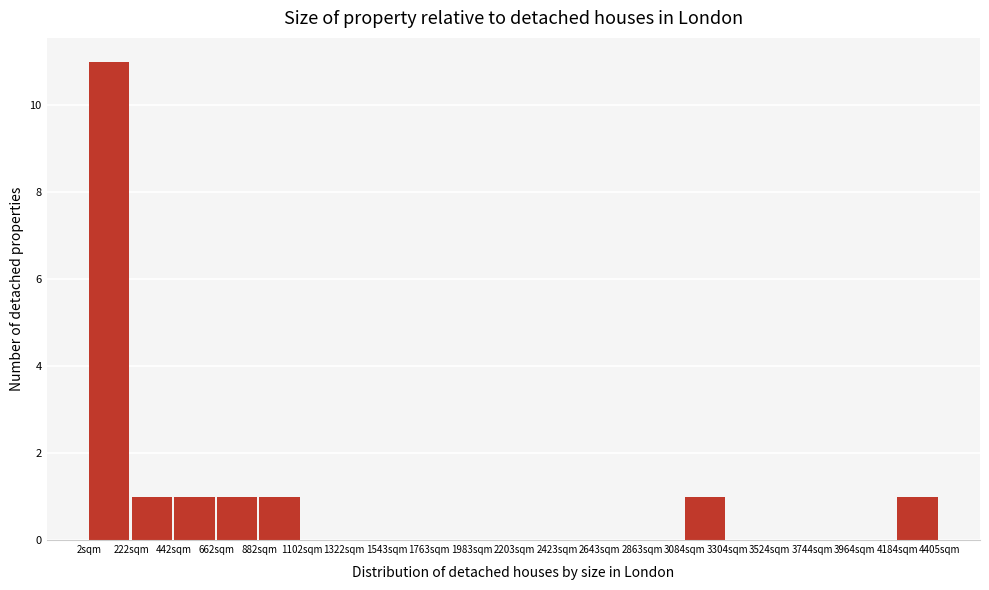

Which range on the x-axis has the tallest bar?

0 to 200